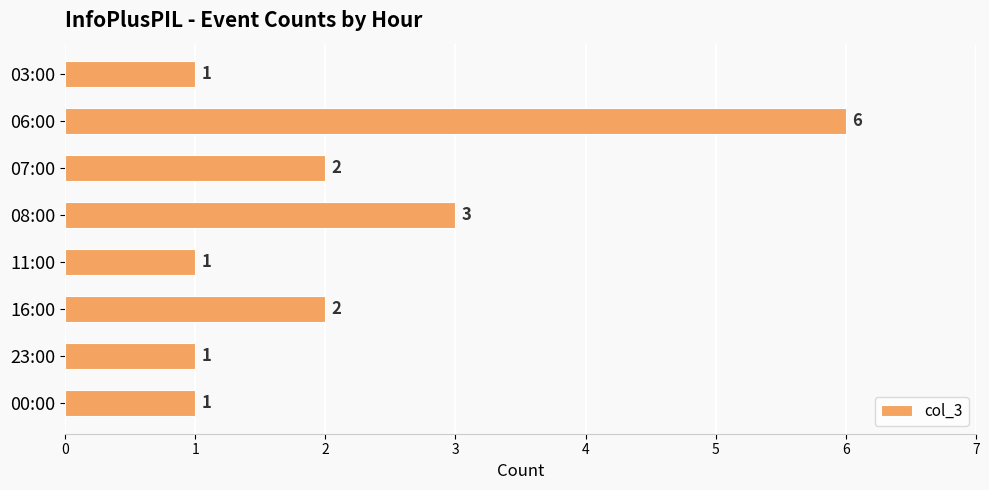

Reading bottom to top, transcribe all the data shown in this chart.

00:00=1	23:00=1	16:00=2	11:00=1	08:00=3	07:00=2	06:00=6	03:00=1